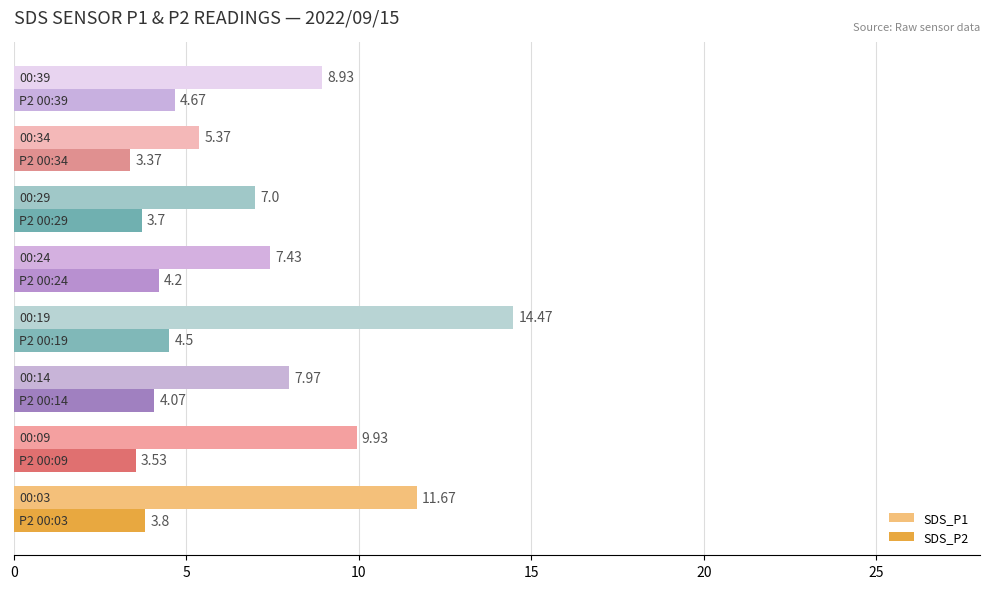

At how many categories does at least one series exceed 9?

3